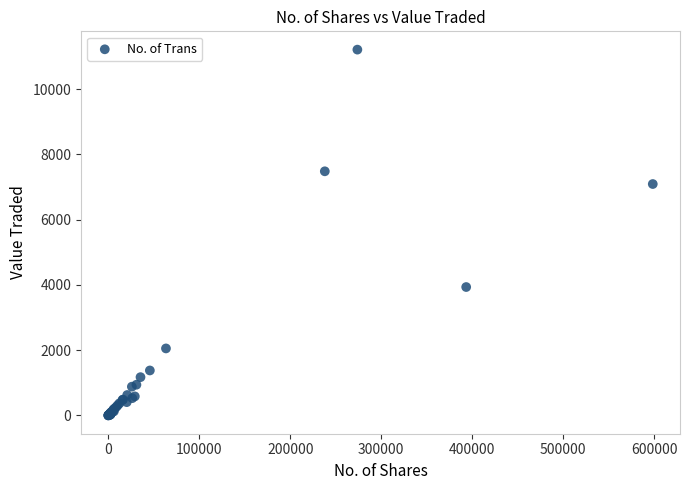

What Y value in the scatter plot is closest to 5604?

7090